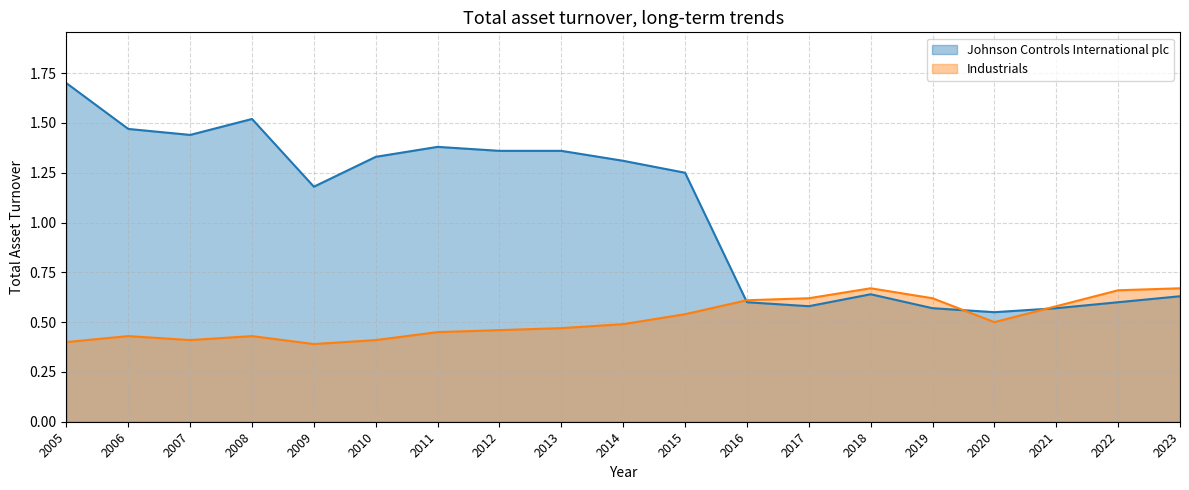

What is the total value across all series at 2023?

1.3